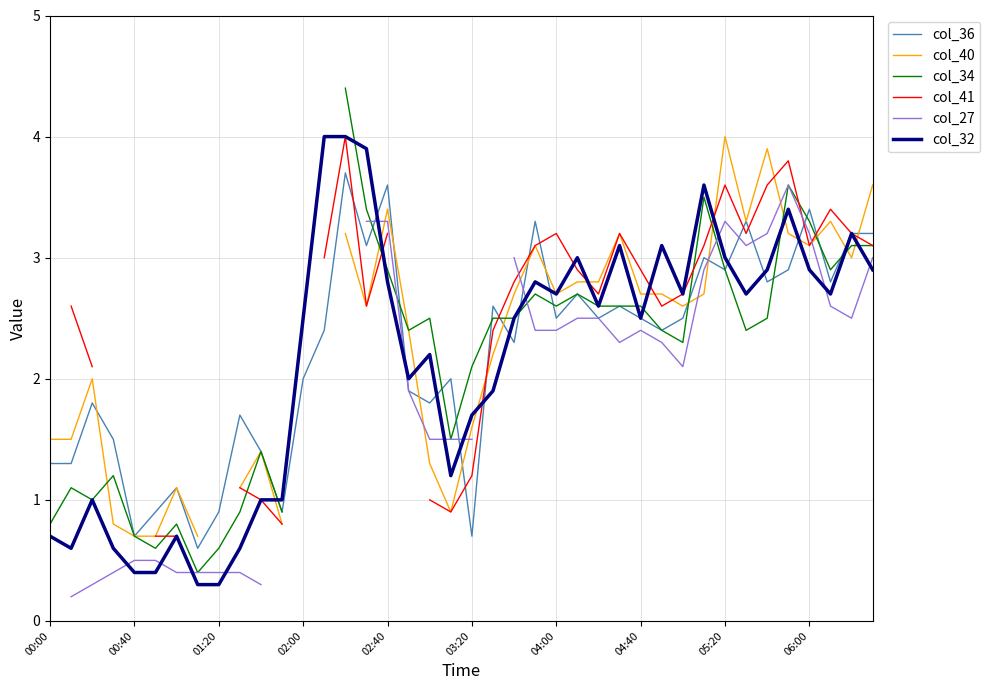

The col_36 series shows 0.7 at 03:20. True or false?

True